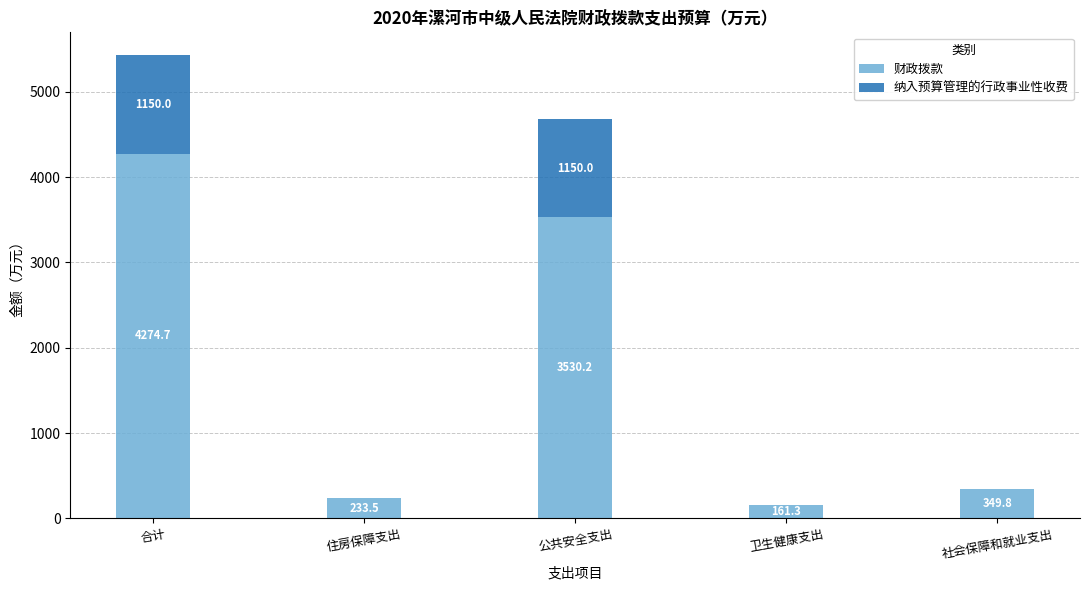

What is the average value of the 财政拨款 series?

1709.9